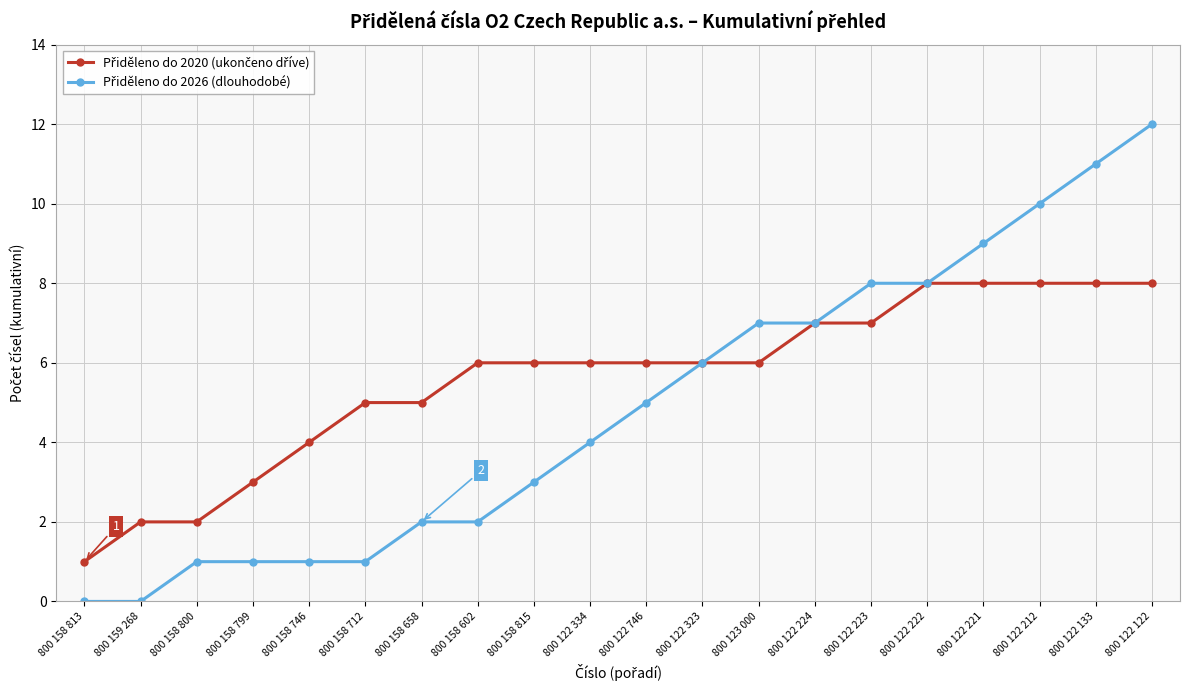

What is the label of the 3rd point from the right?

800 122 212